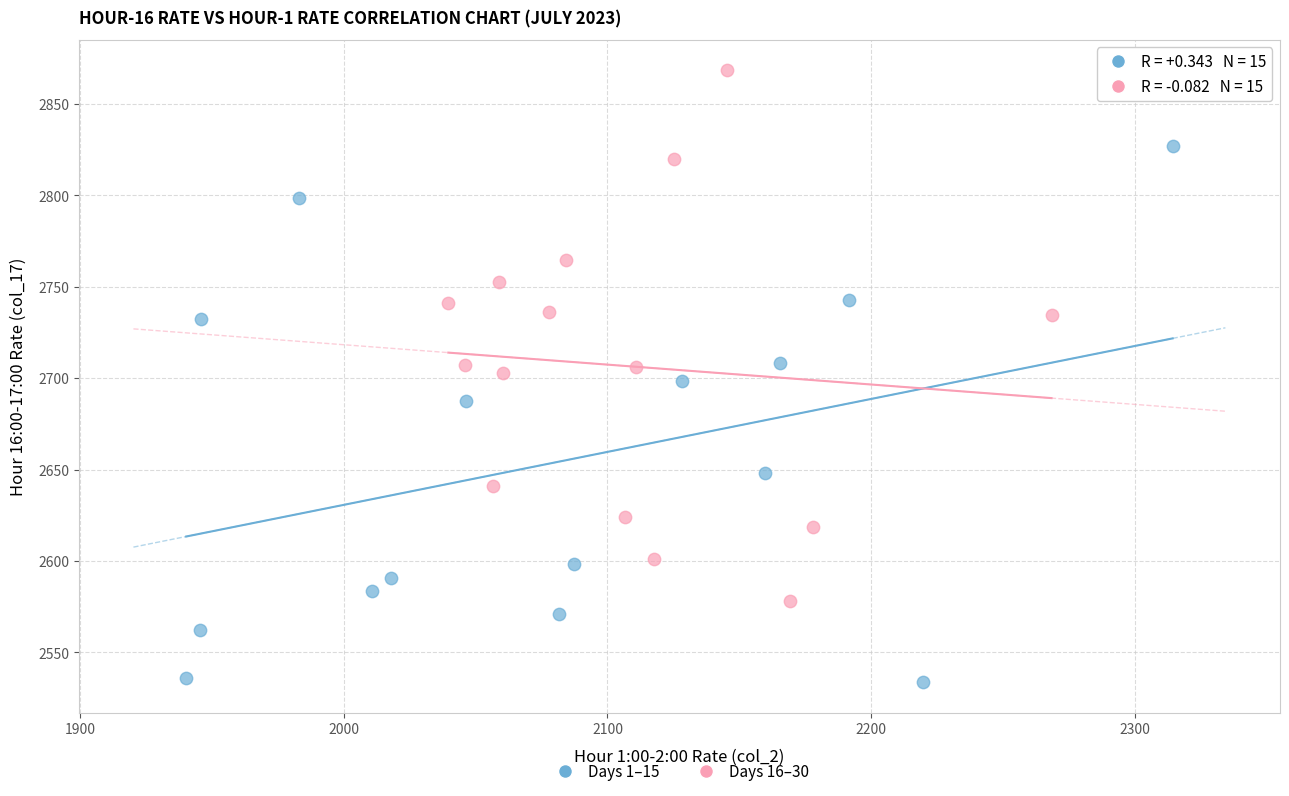

Which series contains the highest Y value?

Days 16–30